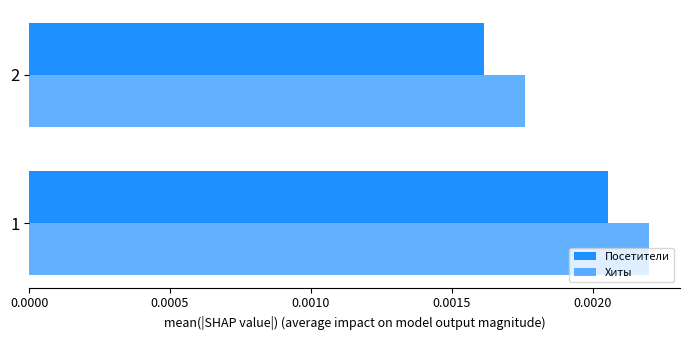

Which series has the widest spread of values?

Посетители